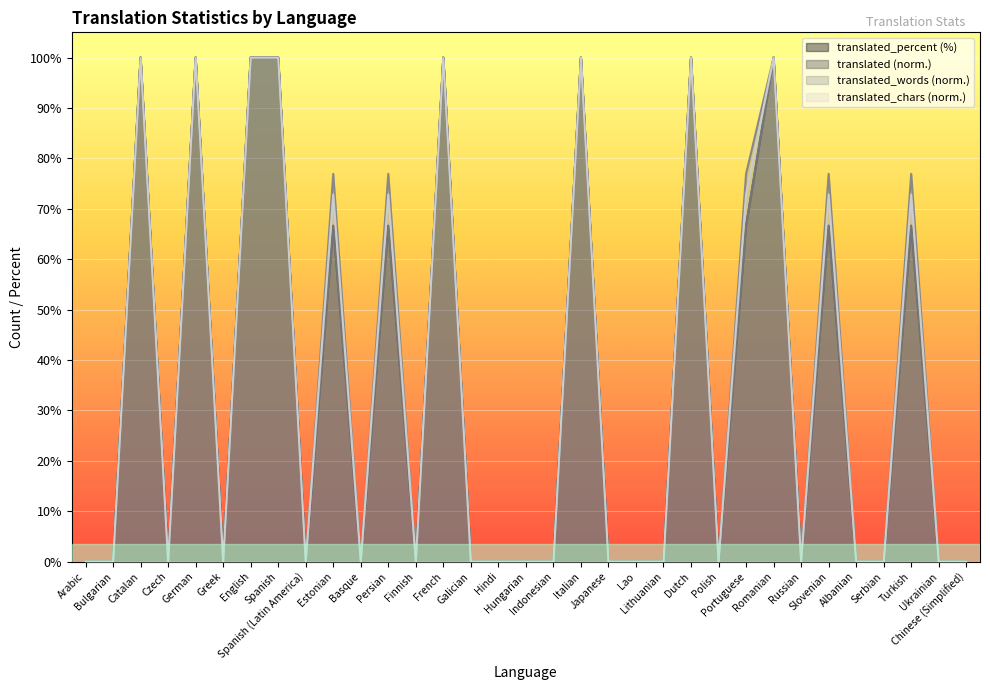

Which category has the highest value across all series?

Catalan